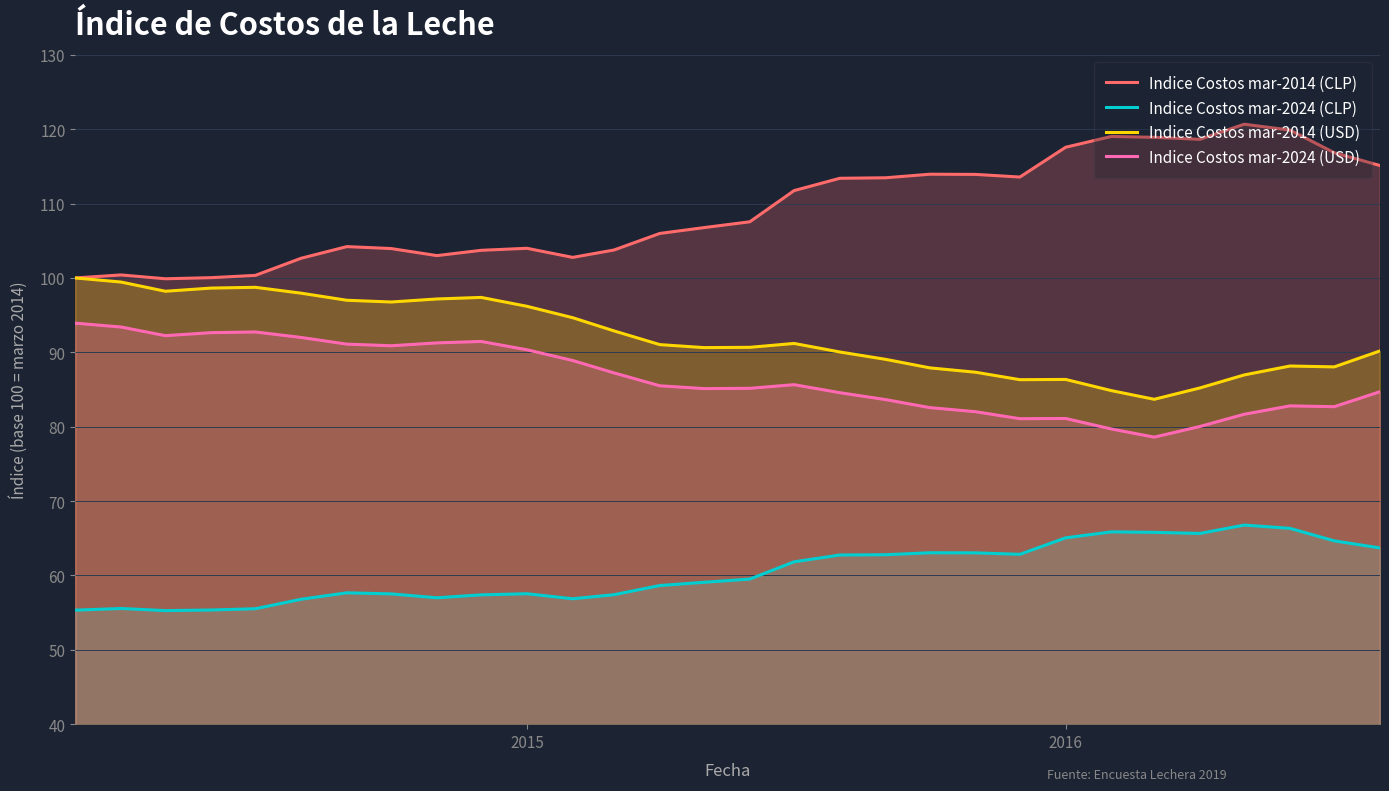

What is the highest value of the Indice Costos mar-2024 (USD) series?

93.9